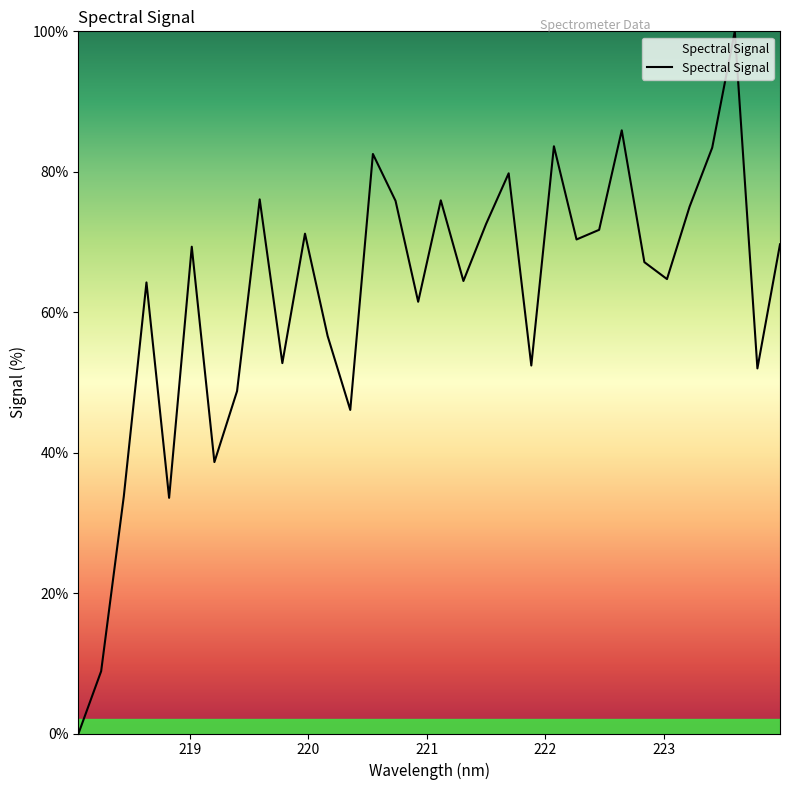

What is the difference between the maximum and minimum values?

100.0